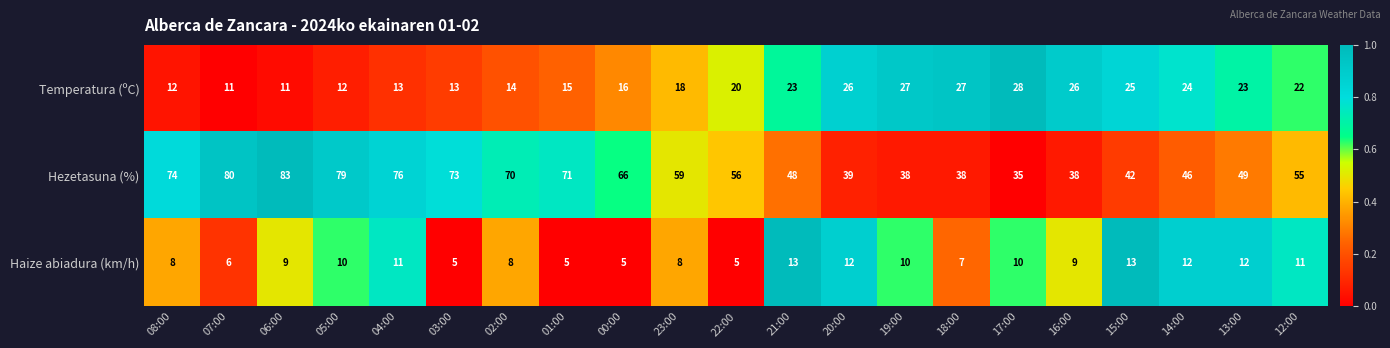

How many distinct data groups are displayed?

3